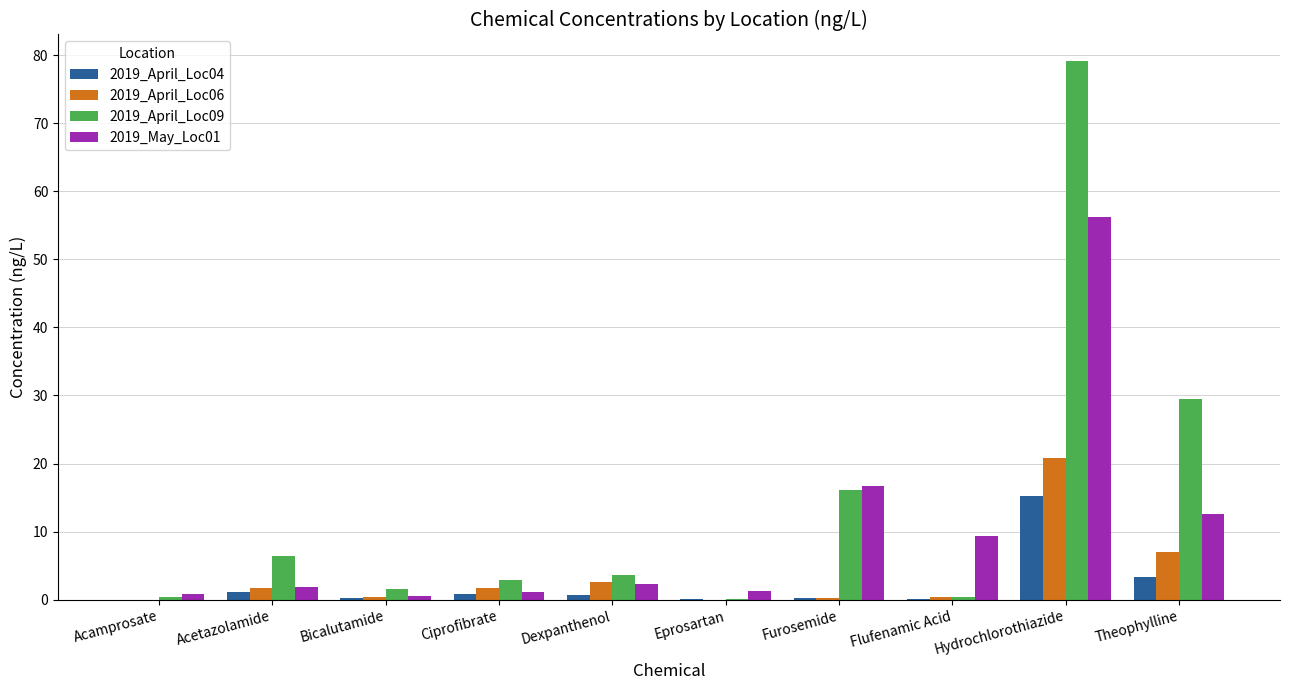

At which category is the sum across all series the highest?

Hydrochlorothiazide